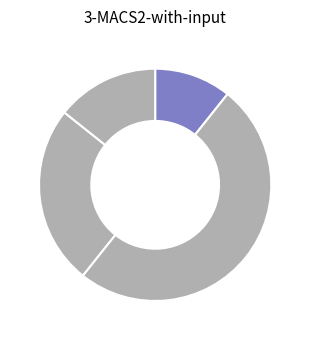

What is the largest slice in the pie chart?

Q2